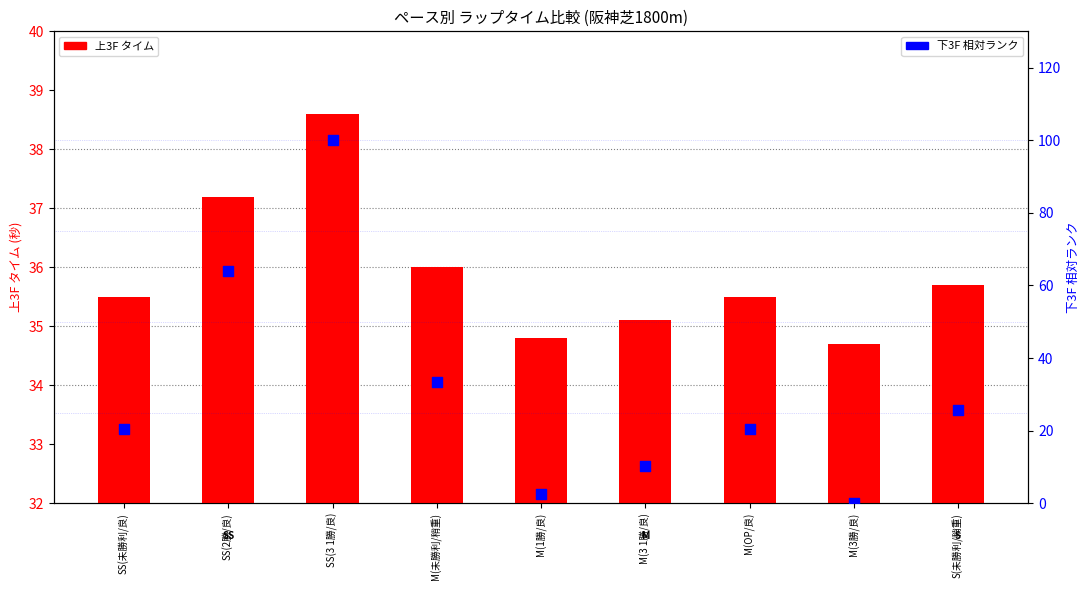

Which series has the largest Y range (max minus min)?

下3F 相対ランク